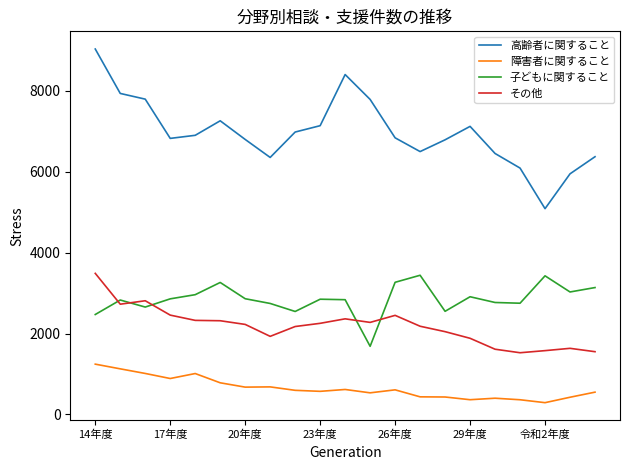

What is the highest value of the その他 series?

3487